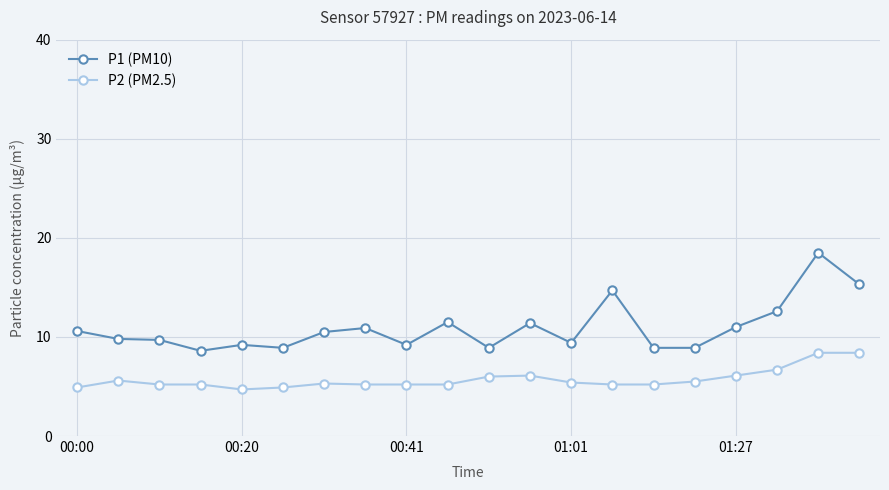

Rank the series by their maximum value, from highest to lowest.

P1 (PM10), P2 (PM2.5)